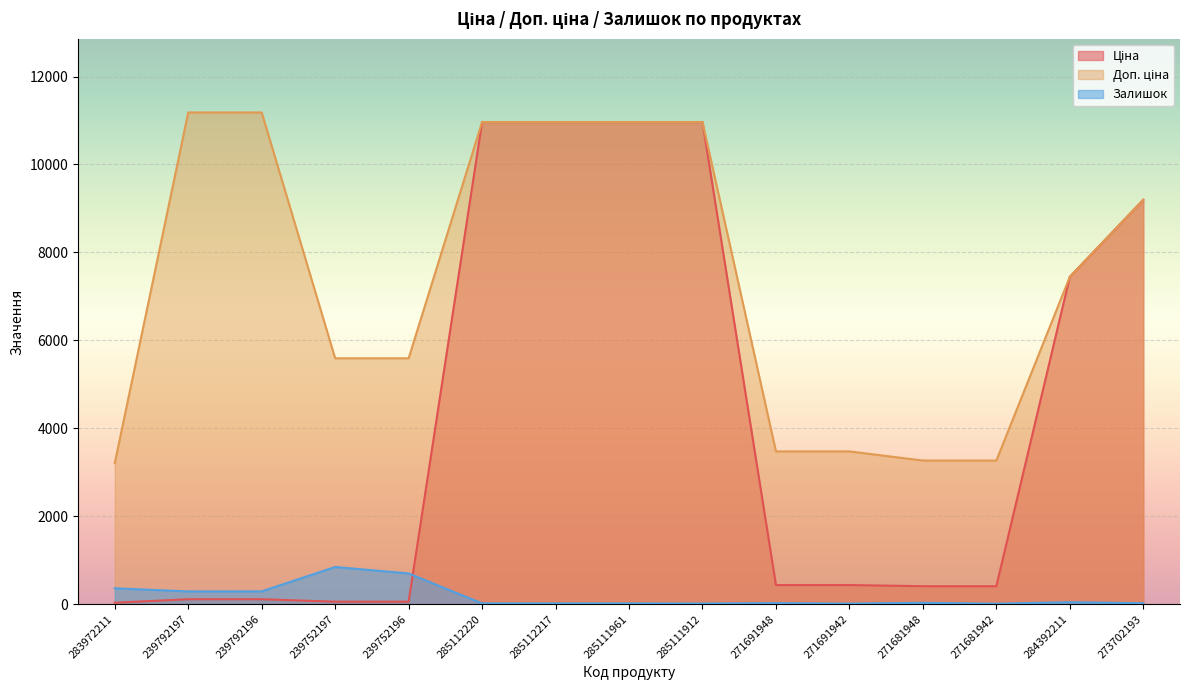

Reading left to right, transcribe all the data shown in this chart.

Ціна: 283972211=32.0	239792197=111.8	239792196=111.8	239752197=55.9	239752196=55.9	285112220=10964.4	285112217=10964.4	285111961=10964.4	285111912=10964.4	271691948=434.3	271691942=434.3	271681948=408.2	271681942=408.2	284392211=7444.6	273702193=9196.3
Доп. ціна: 283972211=3205.0	239792197=11182.0	239792196=11182.0	239752197=5591.0	239752196=5591.0	285112220=10964.4	285112217=10964.4	285111961=10964.4	285111912=10964.4	271691948=3474.1	271691942=3474.1	271681948=3265.8	271681942=3265.8	284392211=7444.6	273702193=9196.3
Залишок: 283972211=360.0	239792197=289.0	239792196=290.0	239752197=845.0	239752196=698.0	285112220=17.0	285112217=17.0	285111961=17.0	285111912=15.0	271691948=22.0	271691942=13.0	271681948=30.0	271681942=10.0	284392211=44.0	273702193=20.0